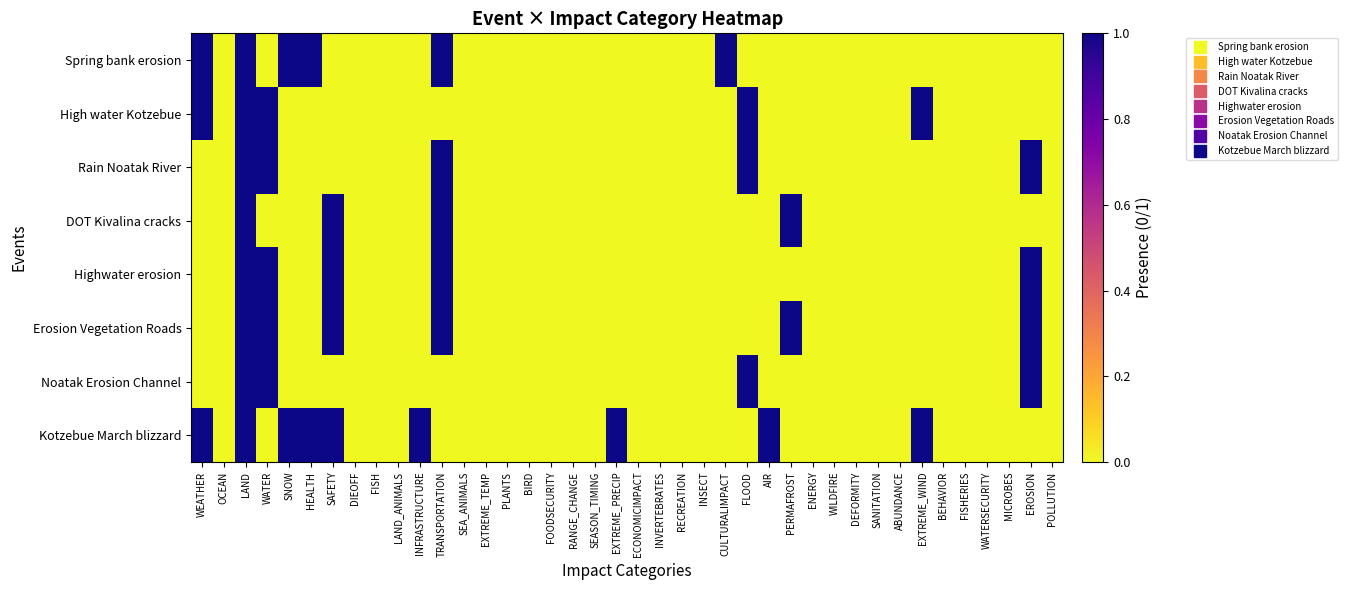

Reading right to left, transcribe all the data shown in this chart.

Spring bank erosion: POLLUTION=0	EROSION=0	MICROBES=0	WATERSECURITY=0	FISHERIES=0	BEHAVIOR=0	EXTREME_WIND=0	ABUNDANCE=0	SANITATION=0	DEFORMITY=0	WILDFIRE=0	ENERGY=0	PERMAFROST=0	AIR=0	FLOOD=0	CULTURALIMPACT=1	INSECT=0	RECREATION=0	INVERTEBRATES=0	ECONOMICIMPACT=0	EXTREME_PRECIP=0	SEASON_TIMING=0	RANGE_CHANGE=0	FOODSECURITY=0	BIRD=0	PLANTS=0	EXTREME_TEMP=0	SEA_ANIMALS=0	TRANSPORTATION=1	INFRASTRUCTURE=0	LAND_ANIMALS=0	FISH=0	DIEOFF=0	SAFETY=0	HEALTH=1	SNOW=1	WATER=0	LAND=1	OCEAN=0	WEATHER=1
High water Kotzebue: POLLUTION=0	EROSION=0	MICROBES=0	WATERSECURITY=0	FISHERIES=0	BEHAVIOR=0	EXTREME_WIND=1	ABUNDANCE=0	SANITATION=0	DEFORMITY=0	WILDFIRE=0	ENERGY=0	PERMAFROST=0	AIR=0	FLOOD=1	CULTURALIMPACT=0	INSECT=0	RECREATION=0	INVERTEBRATES=0	ECONOMICIMPACT=0	EXTREME_PRECIP=0	SEASON_TIMING=0	RANGE_CHANGE=0	FOODSECURITY=0	BIRD=0	PLANTS=0	EXTREME_TEMP=0	SEA_ANIMALS=0	TRANSPORTATION=0	INFRASTRUCTURE=0	LAND_ANIMALS=0	FISH=0	DIEOFF=0	SAFETY=0	HEALTH=0	SNOW=0	WATER=1	LAND=1	OCEAN=0	WEATHER=1
Rain Noatak River: POLLUTION=0	EROSION=1	MICROBES=0	WATERSECURITY=0	FISHERIES=0	BEHAVIOR=0	EXTREME_WIND=0	ABUNDANCE=0	SANITATION=0	DEFORMITY=0	WILDFIRE=0	ENERGY=0	PERMAFROST=0	AIR=0	FLOOD=1	CULTURALIMPACT=0	INSECT=0	RECREATION=0	INVERTEBRATES=0	ECONOMICIMPACT=0	EXTREME_PRECIP=0	SEASON_TIMING=0	RANGE_CHANGE=0	FOODSECURITY=0	BIRD=0	PLANTS=0	EXTREME_TEMP=0	SEA_ANIMALS=0	TRANSPORTATION=1	INFRASTRUCTURE=0	LAND_ANIMALS=0	FISH=0	DIEOFF=0	SAFETY=0	HEALTH=0	SNOW=0	WATER=1	LAND=1	OCEAN=0	WEATHER=0
DOT Kivalina cracks: POLLUTION=0	EROSION=0	MICROBES=0	WATERSECURITY=0	FISHERIES=0	BEHAVIOR=0	EXTREME_WIND=0	ABUNDANCE=0	SANITATION=0	DEFORMITY=0	WILDFIRE=0	ENERGY=0	PERMAFROST=1	AIR=0	FLOOD=0	CULTURALIMPACT=0	INSECT=0	RECREATION=0	INVERTEBRATES=0	ECONOMICIMPACT=0	EXTREME_PRECIP=0	SEASON_TIMING=0	RANGE_CHANGE=0	FOODSECURITY=0	BIRD=0	PLANTS=0	EXTREME_TEMP=0	SEA_ANIMALS=0	TRANSPORTATION=1	INFRASTRUCTURE=0	LAND_ANIMALS=0	FISH=0	DIEOFF=0	SAFETY=1	HEALTH=0	SNOW=0	WATER=0	LAND=1	OCEAN=0	WEATHER=0
Highwater erosion: POLLUTION=0	EROSION=1	MICROBES=0	WATERSECURITY=0	FISHERIES=0	BEHAVIOR=0	EXTREME_WIND=0	ABUNDANCE=0	SANITATION=0	DEFORMITY=0	WILDFIRE=0	ENERGY=0	PERMAFROST=0	AIR=0	FLOOD=0	CULTURALIMPACT=0	INSECT=0	RECREATION=0	INVERTEBRATES=0	ECONOMICIMPACT=0	EXTREME_PRECIP=0	SEASON_TIMING=0	RANGE_CHANGE=0	FOODSECURITY=0	BIRD=0	PLANTS=0	EXTREME_TEMP=0	SEA_ANIMALS=0	TRANSPORTATION=1	INFRASTRUCTURE=0	LAND_ANIMALS=0	FISH=0	DIEOFF=0	SAFETY=1	HEALTH=0	SNOW=0	WATER=1	LAND=1	OCEAN=0	WEATHER=0
Erosion Vegetation Roads: POLLUTION=0	EROSION=1	MICROBES=0	WATERSECURITY=0	FISHERIES=0	BEHAVIOR=0	EXTREME_WIND=0	ABUNDANCE=0	SANITATION=0	DEFORMITY=0	WILDFIRE=0	ENERGY=0	PERMAFROST=1	AIR=0	FLOOD=0	CULTURALIMPACT=0	INSECT=0	RECREATION=0	INVERTEBRATES=0	ECONOMICIMPACT=0	EXTREME_PRECIP=0	SEASON_TIMING=0	RANGE_CHANGE=0	FOODSECURITY=0	BIRD=0	PLANTS=0	EXTREME_TEMP=0	SEA_ANIMALS=0	TRANSPORTATION=1	INFRASTRUCTURE=0	LAND_ANIMALS=0	FISH=0	DIEOFF=0	SAFETY=1	HEALTH=0	SNOW=0	WATER=1	LAND=1	OCEAN=0	WEATHER=0
Noatak Erosion Channel: POLLUTION=0	EROSION=1	MICROBES=0	WATERSECURITY=0	FISHERIES=0	BEHAVIOR=0	EXTREME_WIND=0	ABUNDANCE=0	SANITATION=0	DEFORMITY=0	WILDFIRE=0	ENERGY=0	PERMAFROST=0	AIR=0	FLOOD=1	CULTURALIMPACT=0	INSECT=0	RECREATION=0	INVERTEBRATES=0	ECONOMICIMPACT=0	EXTREME_PRECIP=0	SEASON_TIMING=0	RANGE_CHANGE=0	FOODSECURITY=0	BIRD=0	PLANTS=0	EXTREME_TEMP=0	SEA_ANIMALS=0	TRANSPORTATION=0	INFRASTRUCTURE=0	LAND_ANIMALS=0	FISH=0	DIEOFF=0	SAFETY=0	HEALTH=0	SNOW=0	WATER=1	LAND=1	OCEAN=0	WEATHER=0
Kotzebue March blizzard: POLLUTION=0	EROSION=0	MICROBES=0	WATERSECURITY=0	FISHERIES=0	BEHAVIOR=0	EXTREME_WIND=1	ABUNDANCE=0	SANITATION=0	DEFORMITY=0	WILDFIRE=0	ENERGY=0	PERMAFROST=0	AIR=1	FLOOD=0	CULTURALIMPACT=0	INSECT=0	RECREATION=0	INVERTEBRATES=0	ECONOMICIMPACT=0	EXTREME_PRECIP=1	SEASON_TIMING=0	RANGE_CHANGE=0	FOODSECURITY=0	BIRD=0	PLANTS=0	EXTREME_TEMP=0	SEA_ANIMALS=0	TRANSPORTATION=0	INFRASTRUCTURE=1	LAND_ANIMALS=0	FISH=0	DIEOFF=0	SAFETY=1	HEALTH=1	SNOW=1	WATER=0	LAND=1	OCEAN=0	WEATHER=1